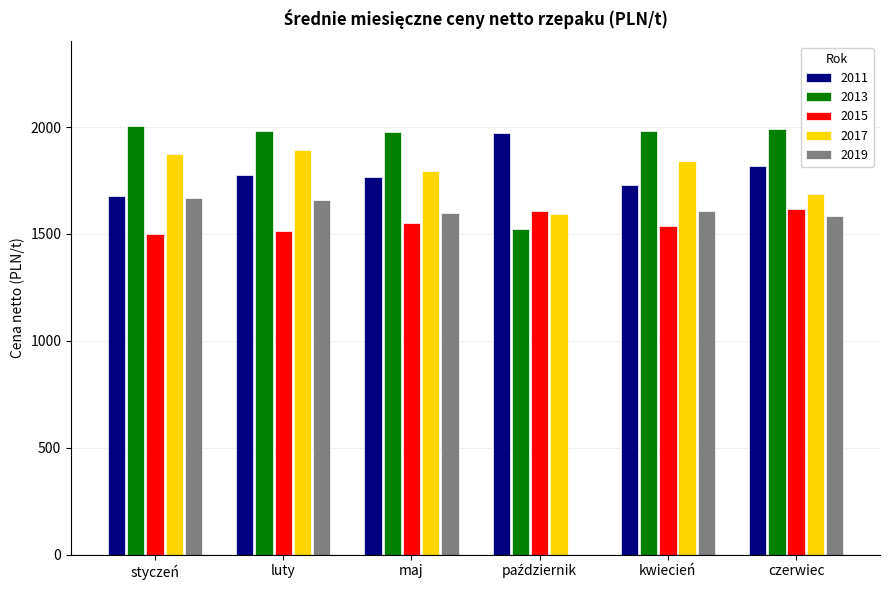

What is the greatest value displayed?

2006